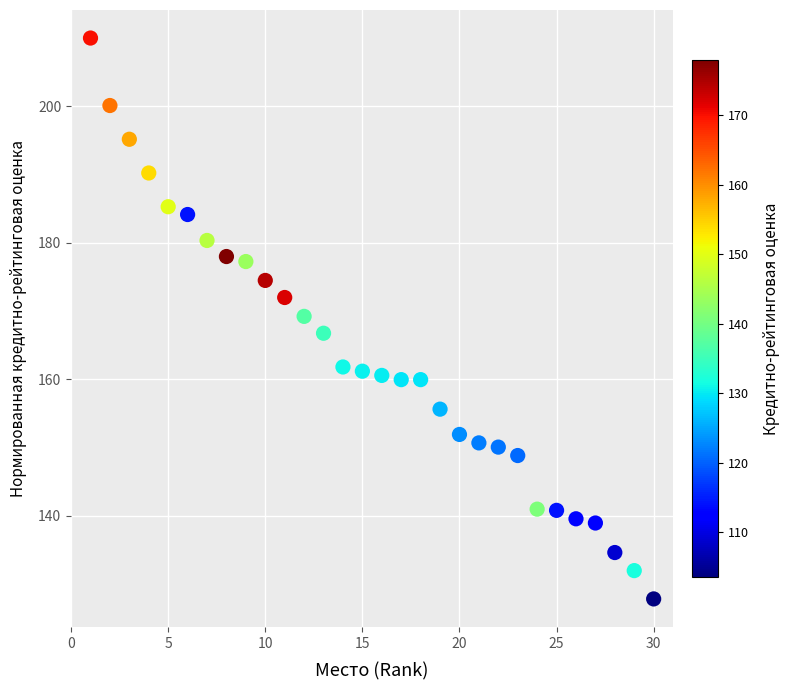

What is the range of Y values (max minus min)?

82.1